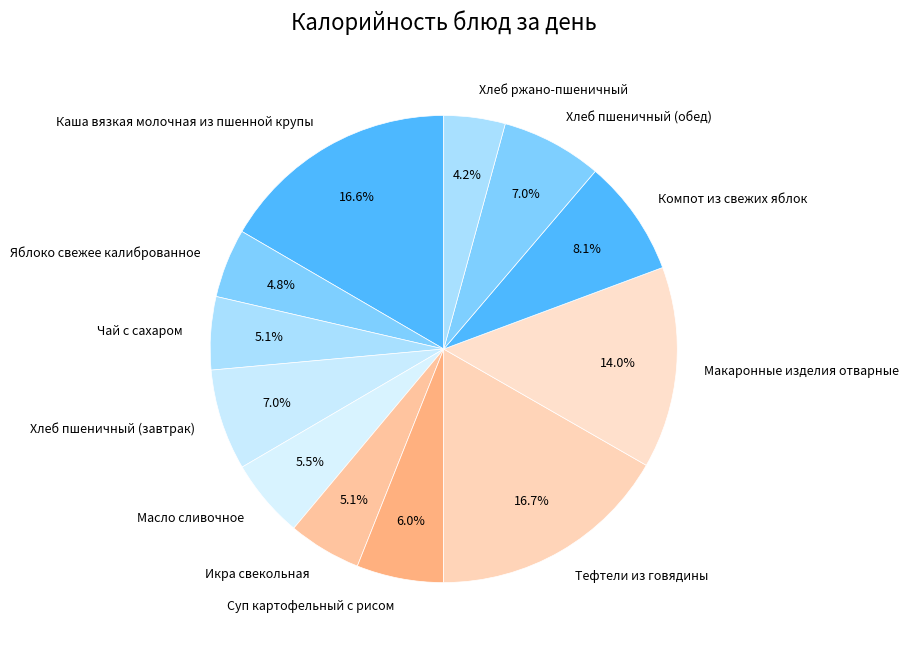

Count the number of slices in the pie.

12